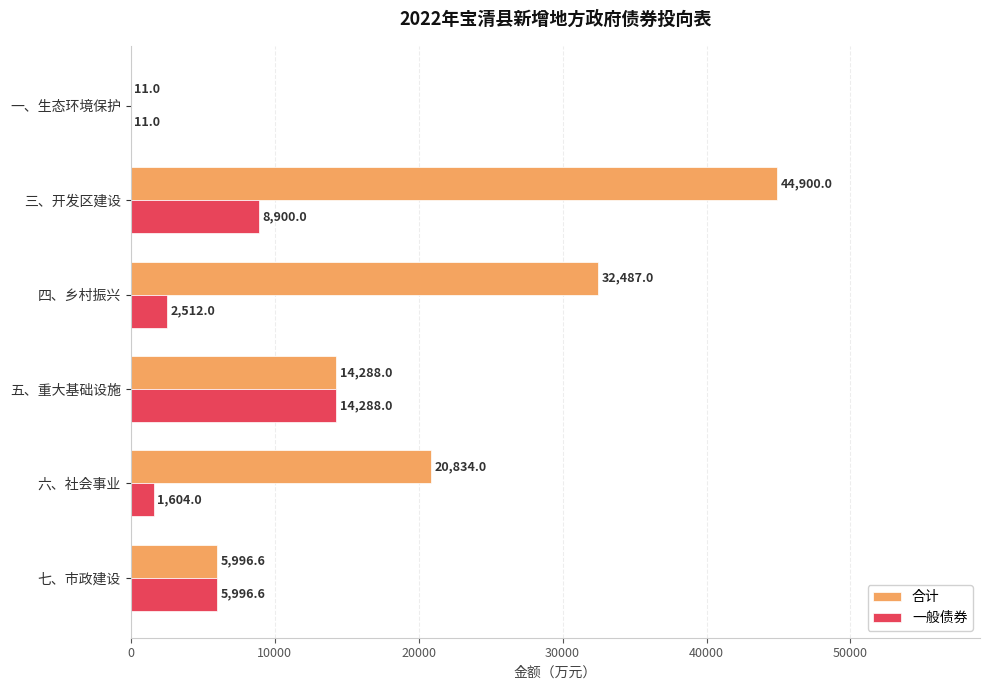

What is the sum of all 一般债券 values?

33311.6